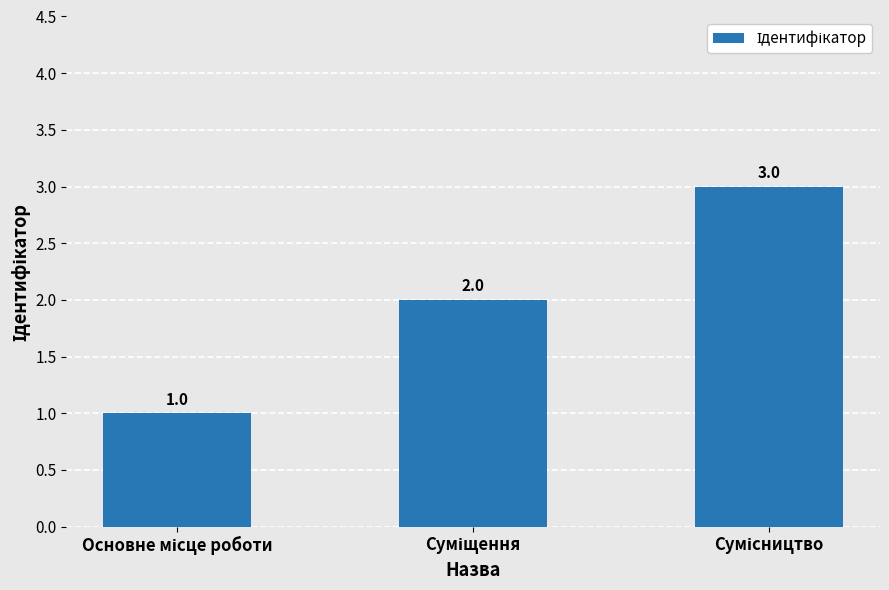

What is the value of the 2nd bar from the left?

2